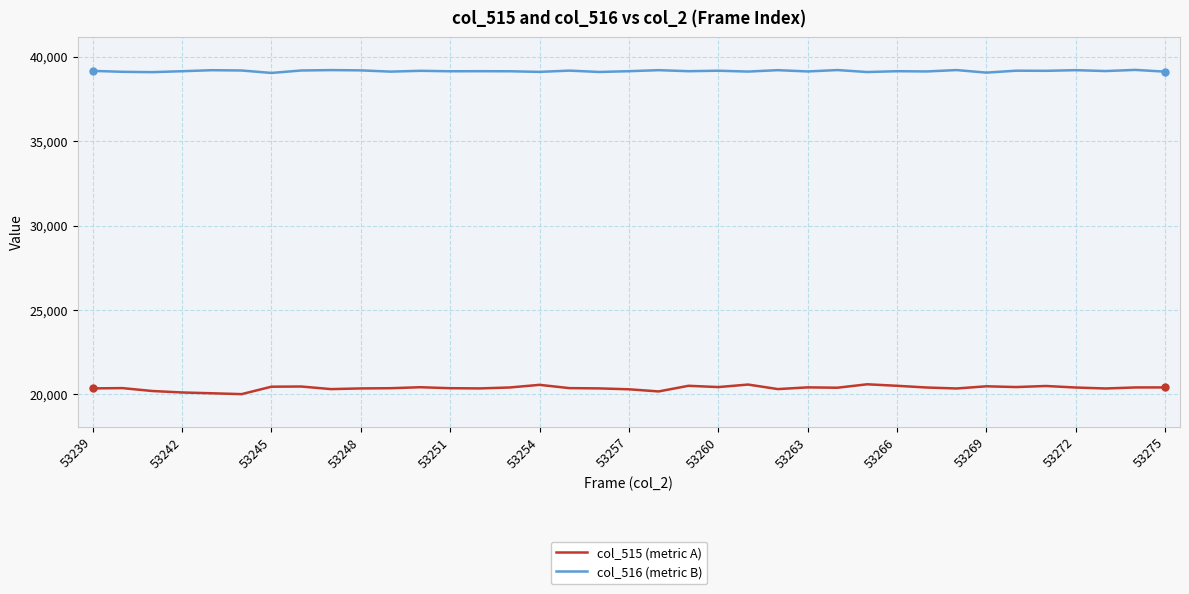

Which series has the widest spread of values?

col_515 (metric A)